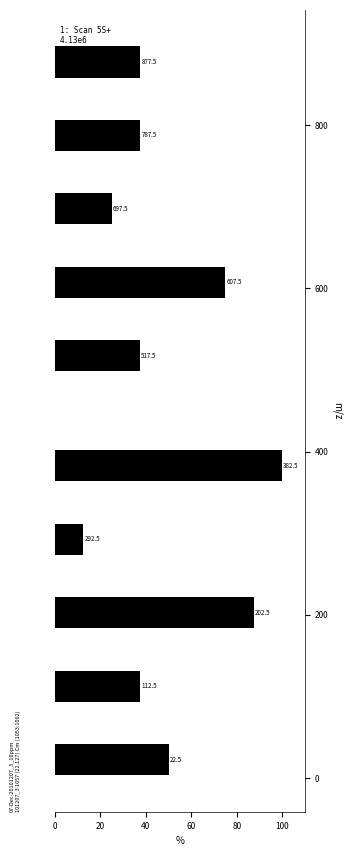

Around what value on the y-axis is the longest bar? Give the approximate position of its centre, as read against the axis.

380